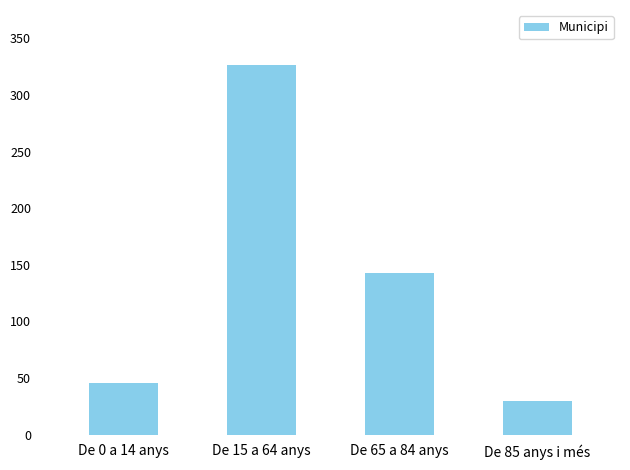

True or false: the data shows 221 at De 65 a 84 anys.

False